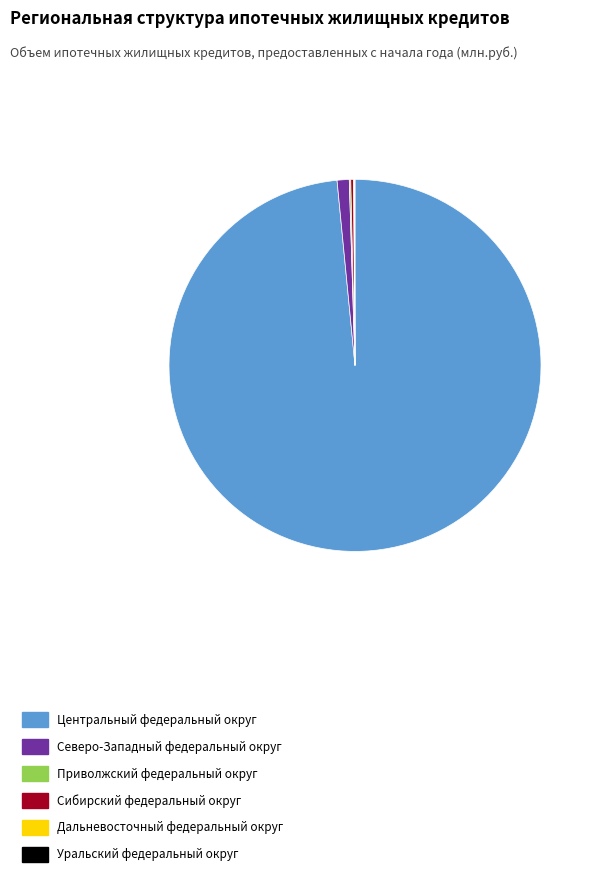

True or false: Центральный федеральный округ accounts for 98% of the total.

True